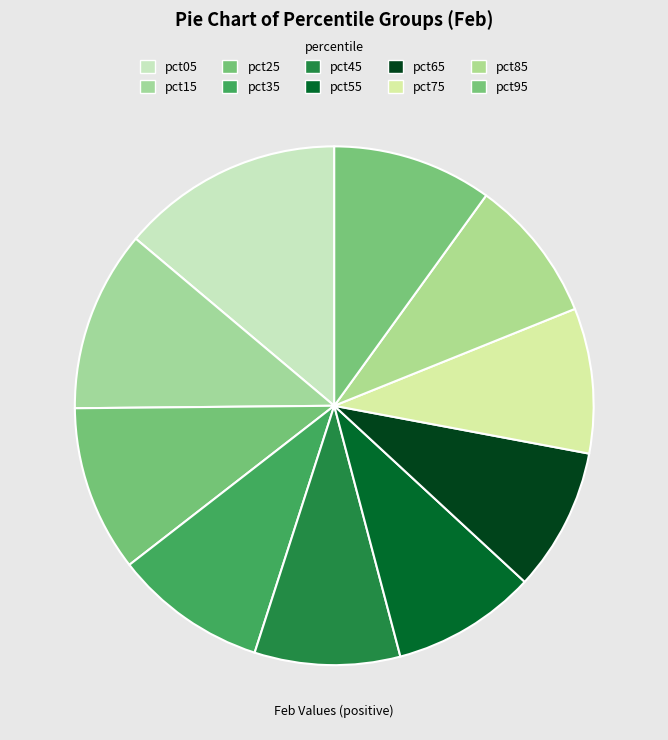

Is the sum of pct95 and pct05 greater than half?

No